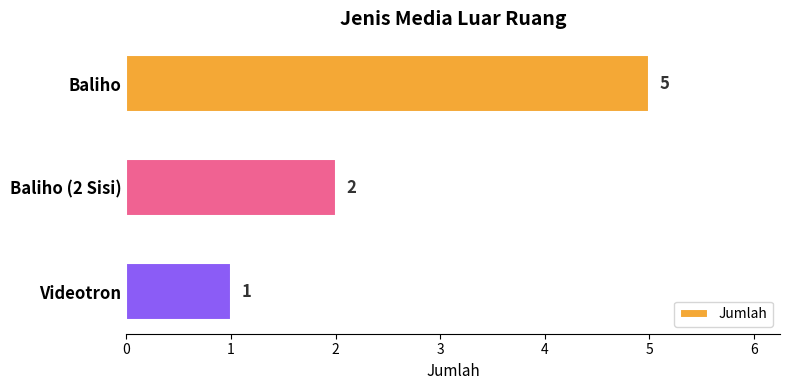

True or false: the data shows 1 at Baliho (2 Sisi).

False